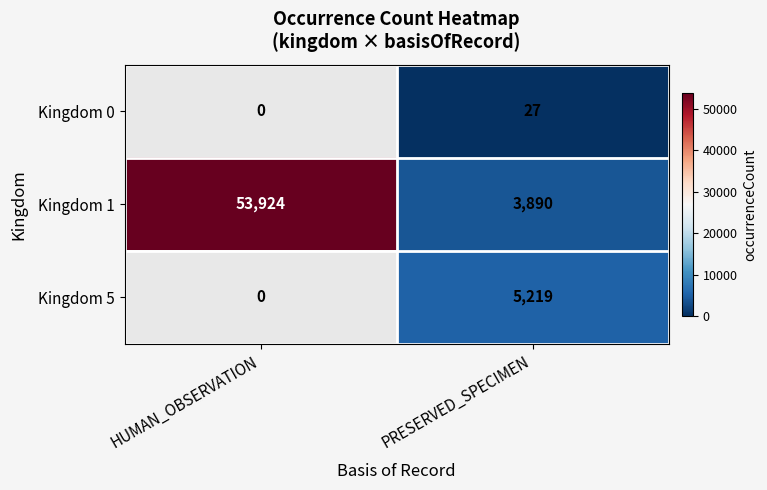

Is it true that Kingdom 1 equals 77840.2 at HUMAN_OBSERVATION?

False